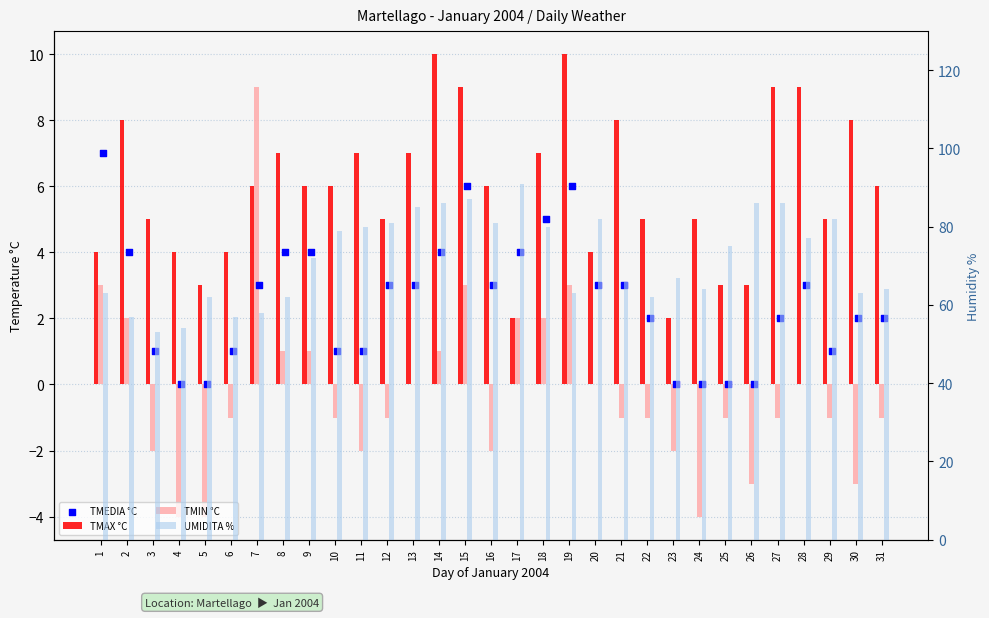

Which series has the largest Y range (max minus min)?

UMIDITA %